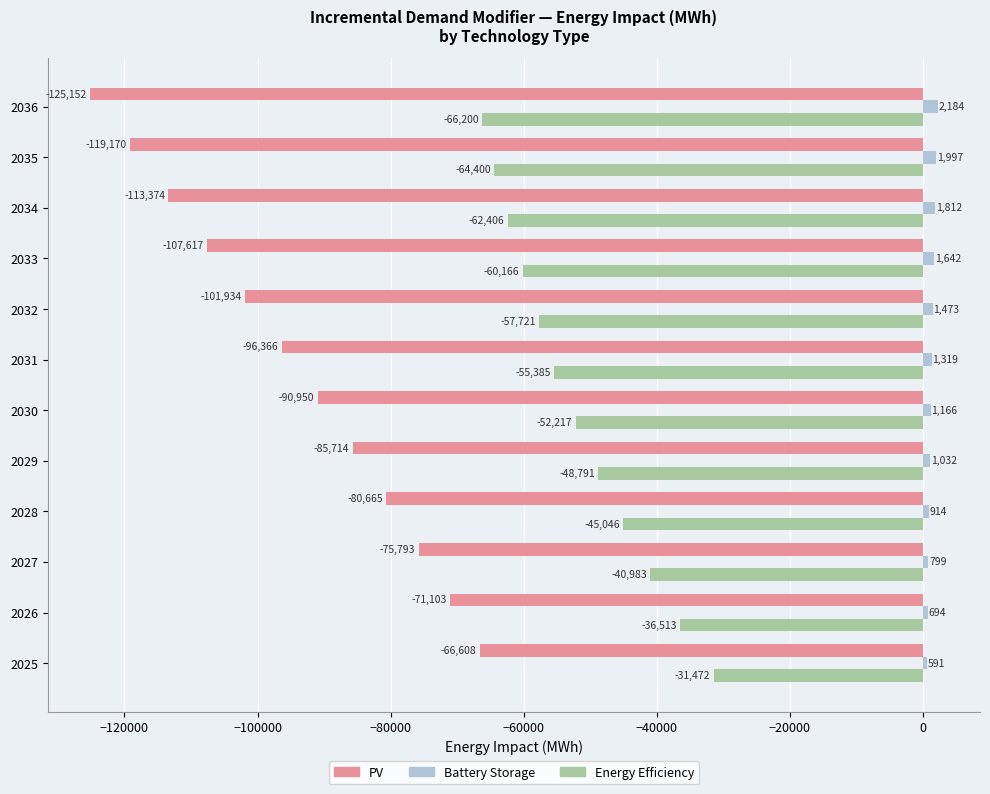

Rank the categories by Battery Storage value from highest to lowest.

2036, 2035, 2034, 2033, 2032, 2031, 2030, 2029, 2028, 2027, 2026, 2025